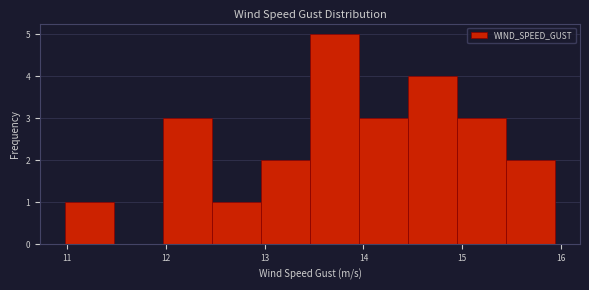

Reading left to right, list every bar in this chart as the range it spans on the x-axis followed by its height. Neither the bar edges nor the heights are printed on the chart, so give them approximately, as read against the axes.

11.0 to 11.5: 1
11.5 to 12.0: 0
12.0 to 12.5: 3
12.5 to 13.0: 1
13.0 to 13.5: 2
13.5 to 14.0: 5
14.0 to 14.5: 3
14.5 to 15.0: 4
15.0 to 15.4: 3
15.4 to 15.9: 2